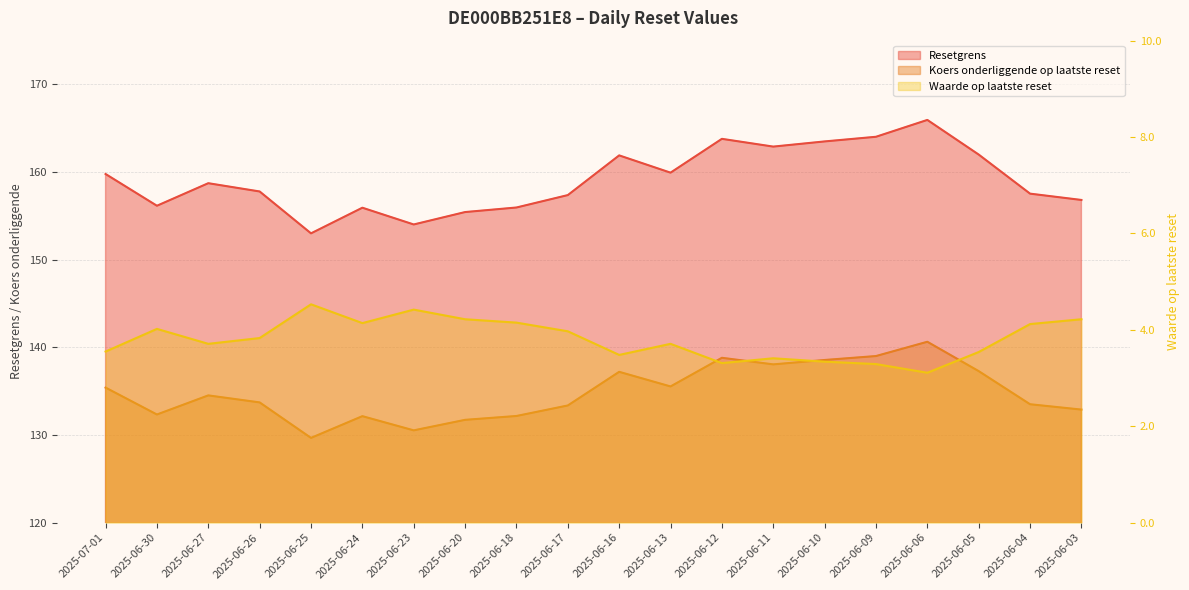

Which has a higher value, 2025-06-18 or 2025-06-04?

2025-06-04